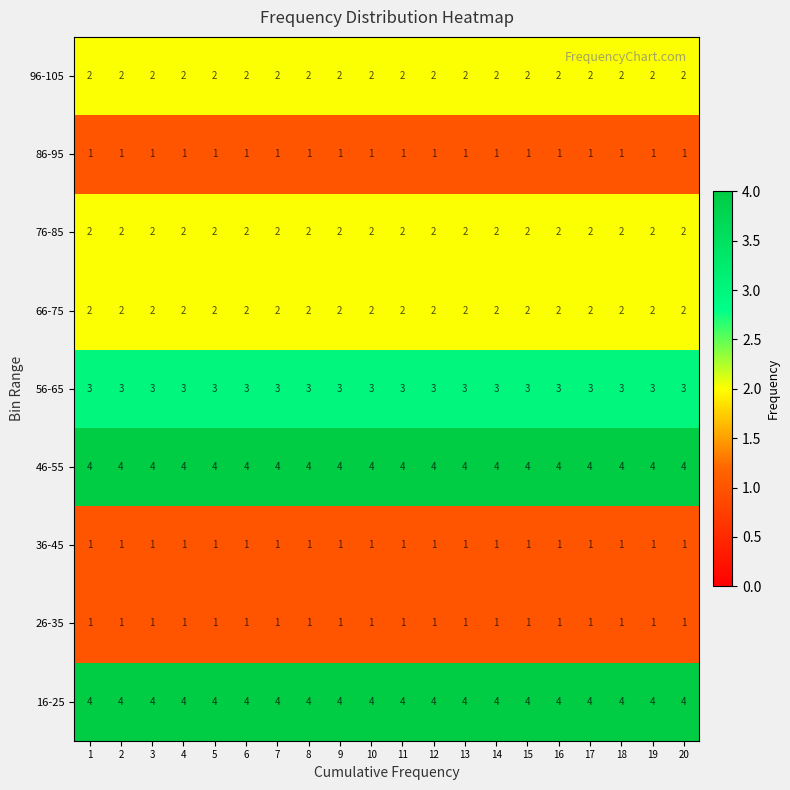

What is the spread (max minus min) of values at 15?

3